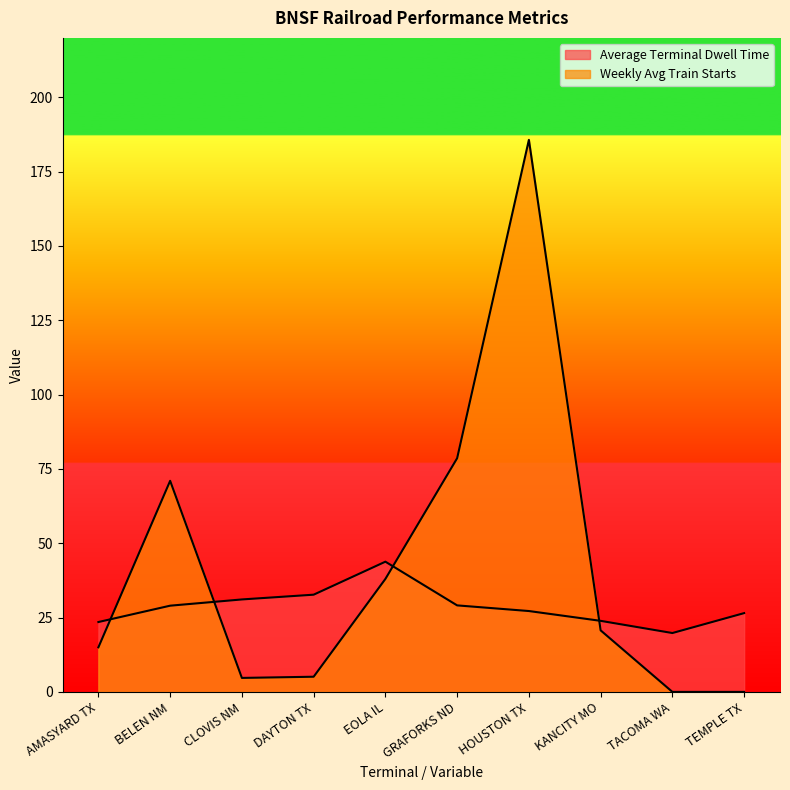

Which category has the highest value in the Weekly Avg Train Starts series?

HOUSTON TX